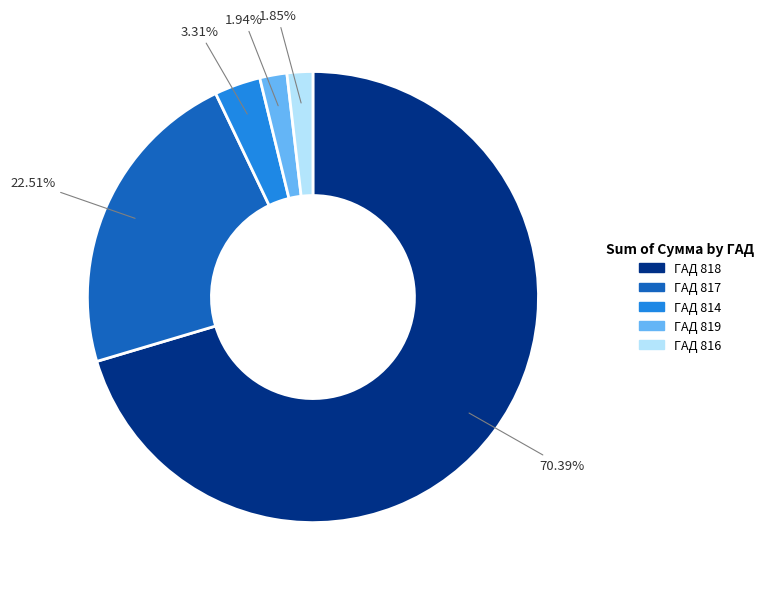

Count the number of slices in the pie.

5